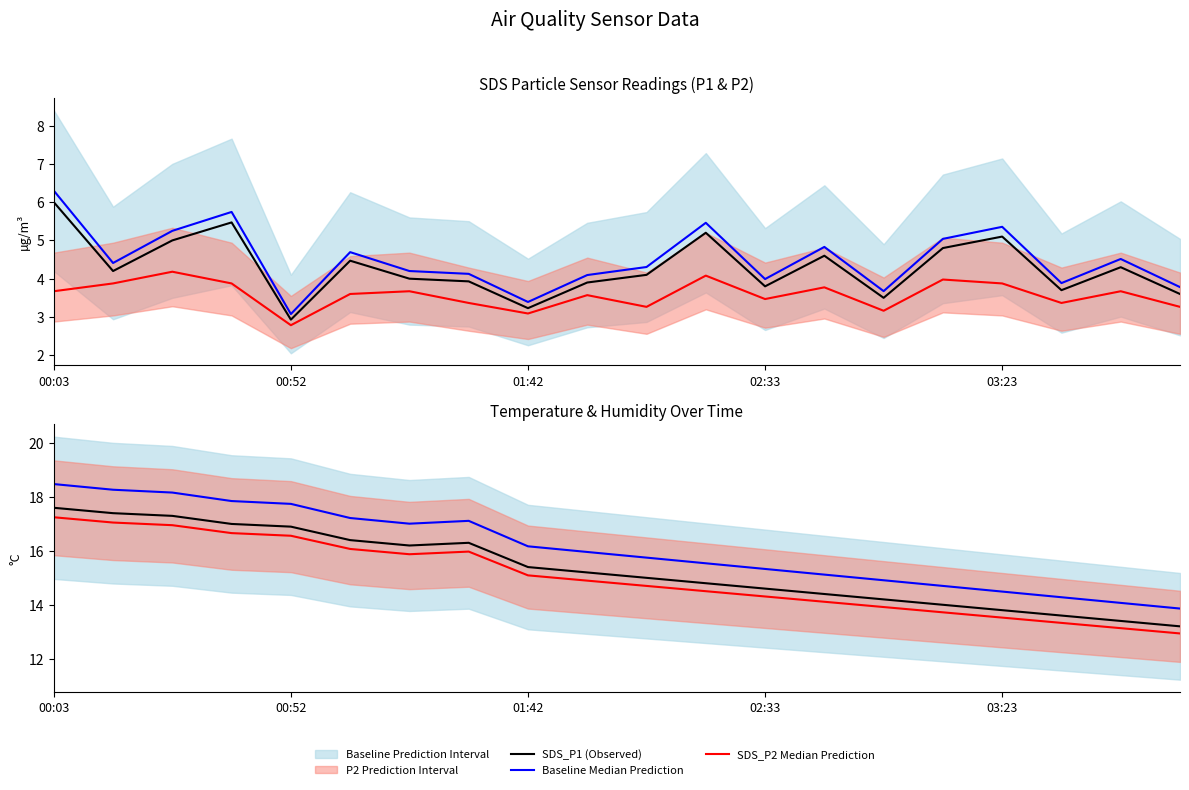

How many series are shown in this chart?

5